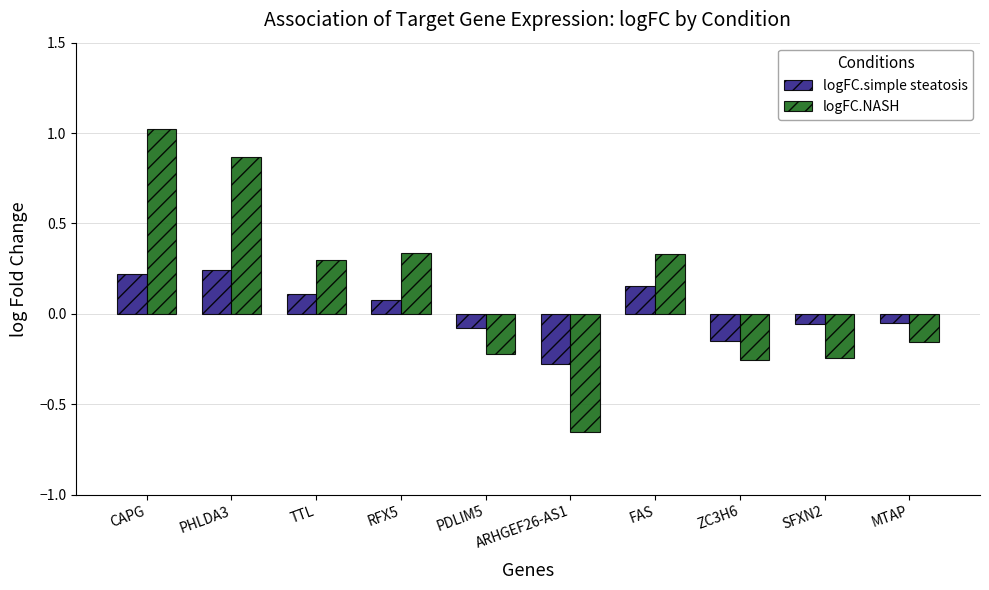

Is it true that logFC.NASH equals -0.3 at ARHGEF26-AS1?

False